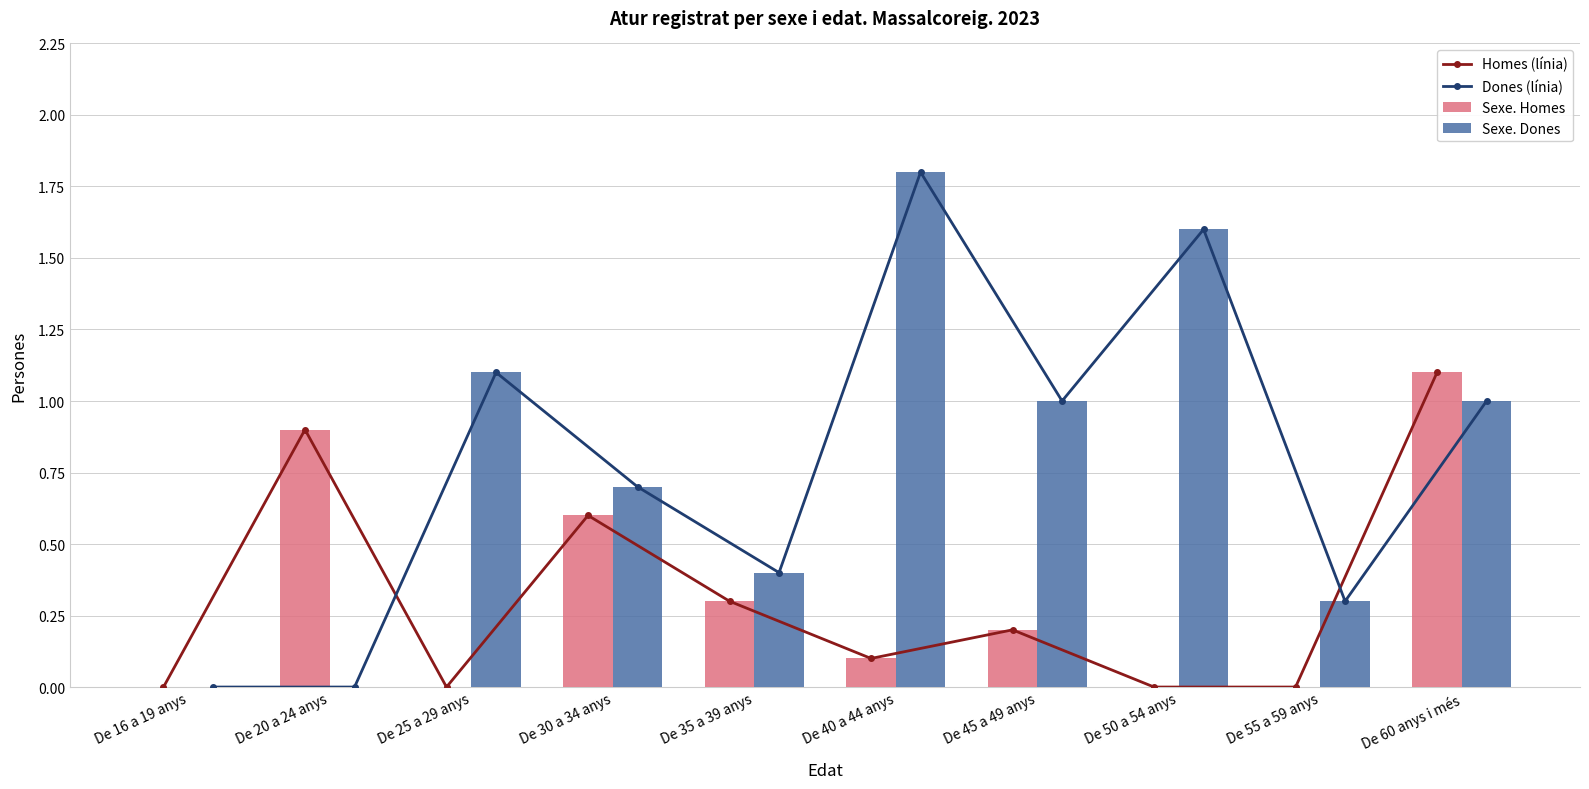

At which category is the sum across all series the highest?

De 60 anys i més